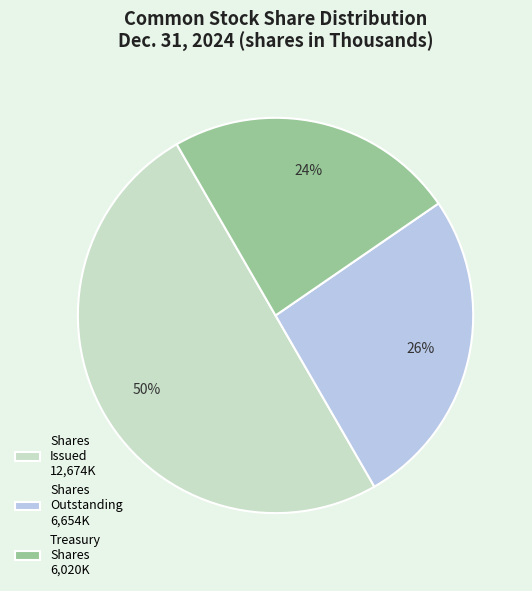

To the nearest percent, what is the difference between the Treasury Shares 6,020K and Shares Issued 12,674K slice percentages?

26%